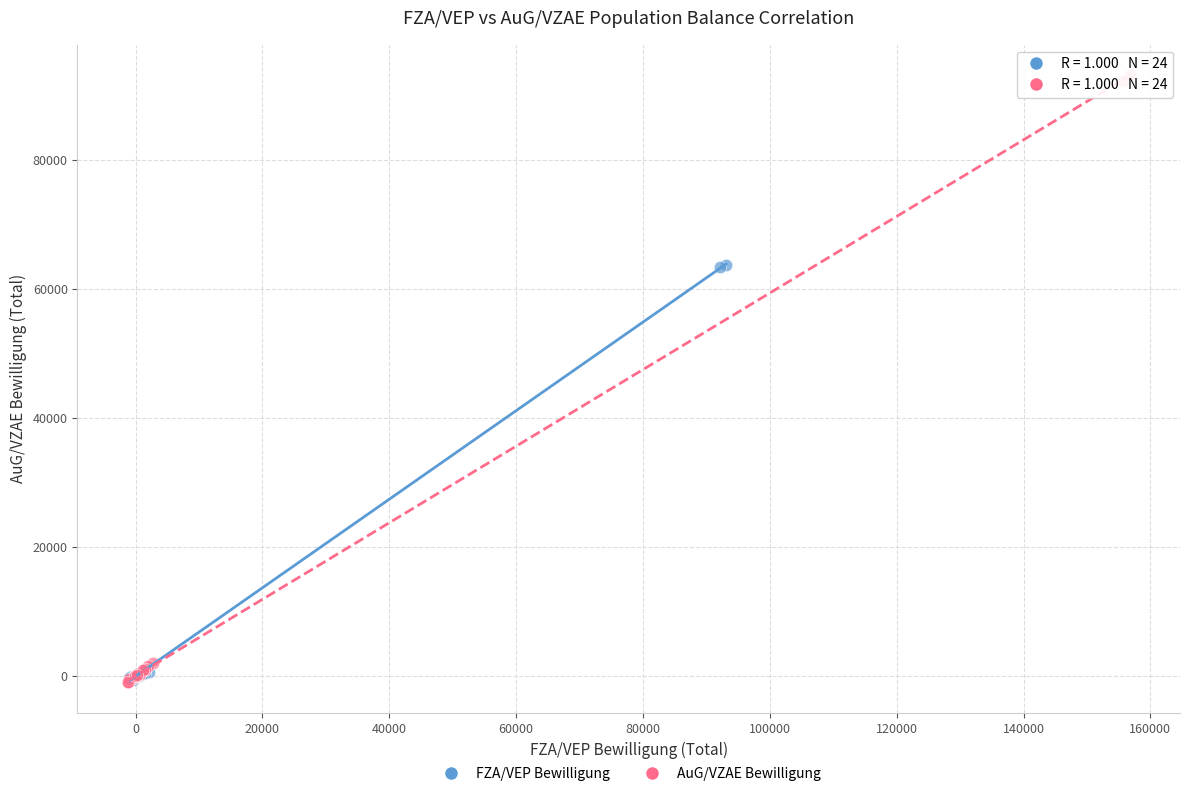

Which series reaches the maximum Y coordinate?

AuG/VZAE Bewilligung